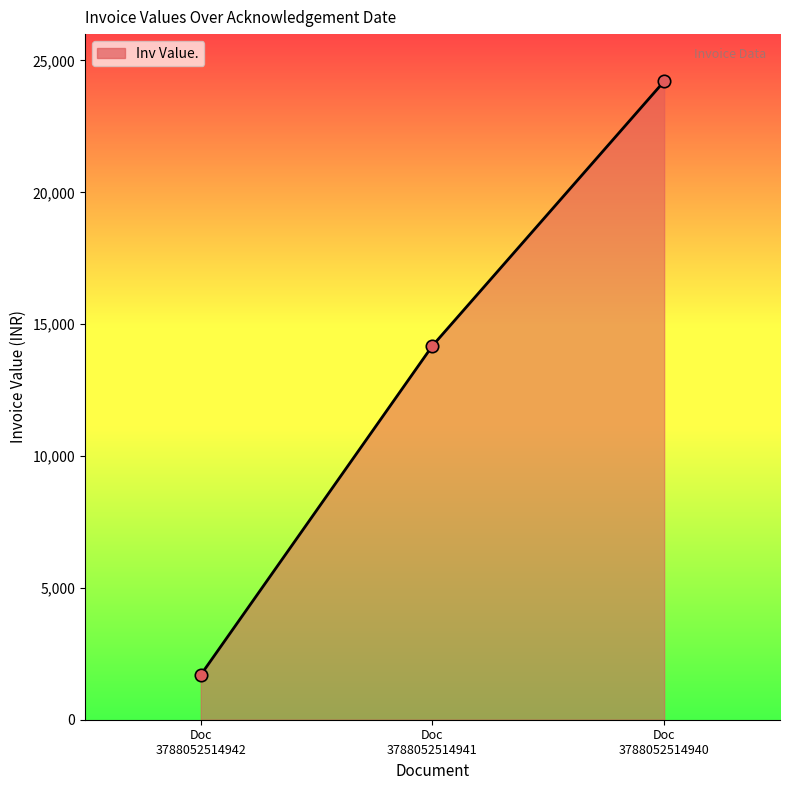

What is the smallest value displayed?

1698